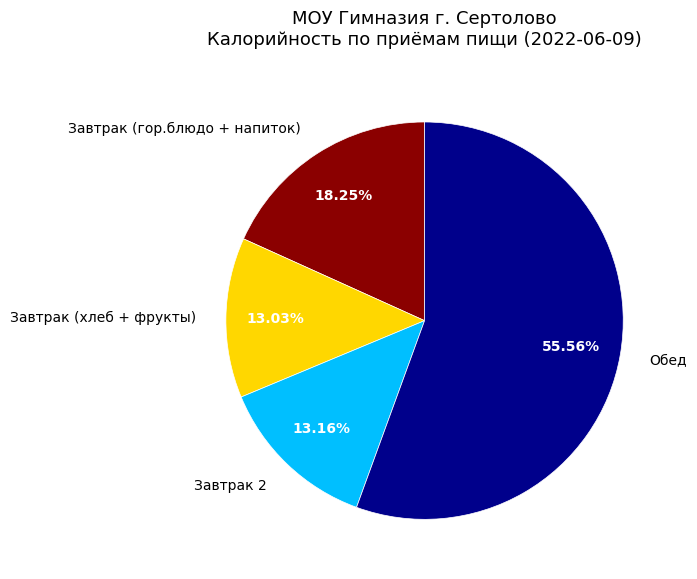

Between Завтрак (гор.блюдо + напиток) and Завтрак 2, which is larger?

Завтрак (гор.блюдо + напиток)